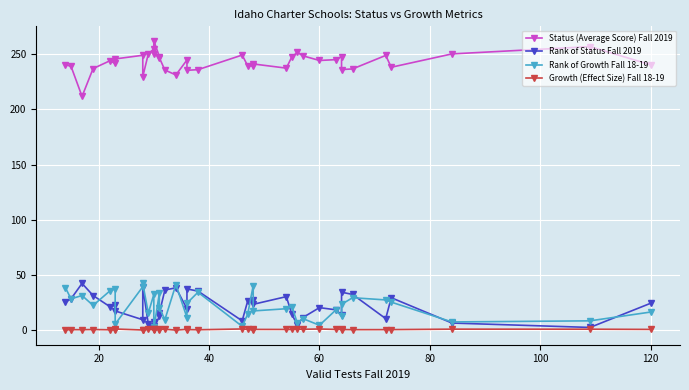

What is the minimum value for Status (Average Score) Fall 2019?

211.9